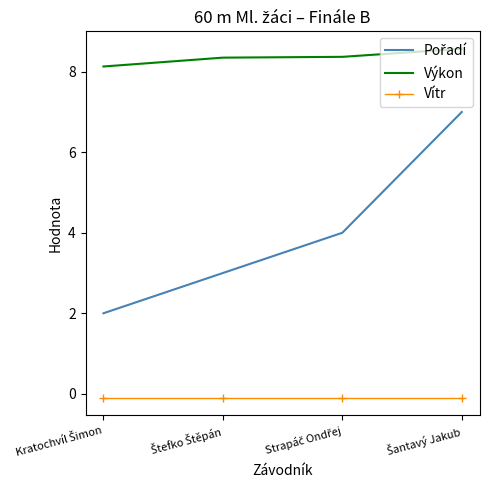

Which series has the largest total across all categories?

Výkon